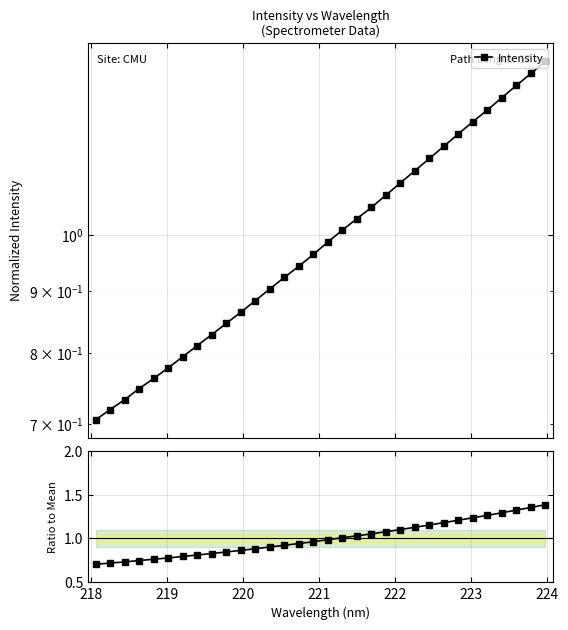

The chart shows a value of 1.6 at 19. True or false?

False